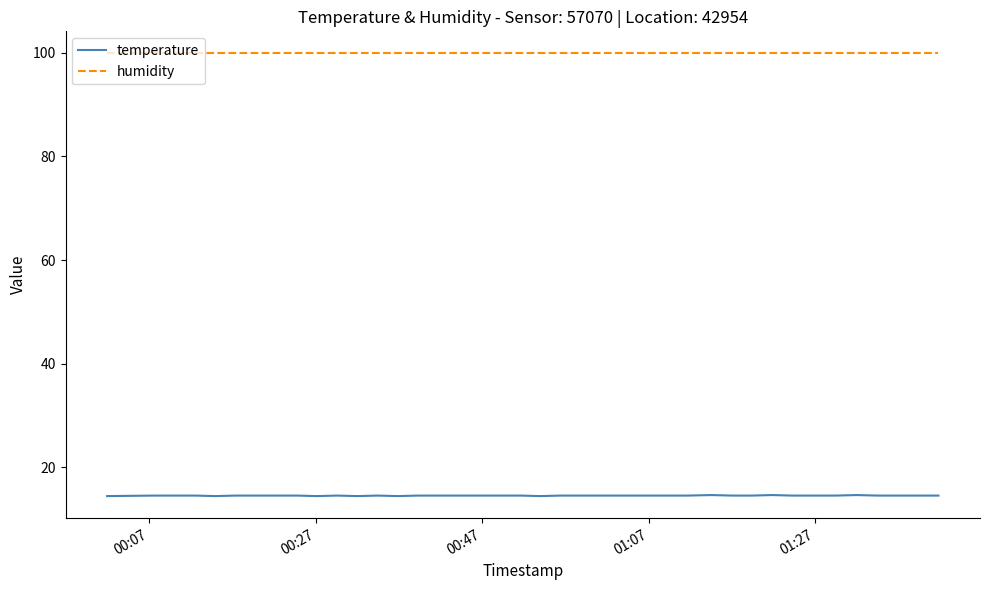

What is the maximum value shown in the chart?

99.9